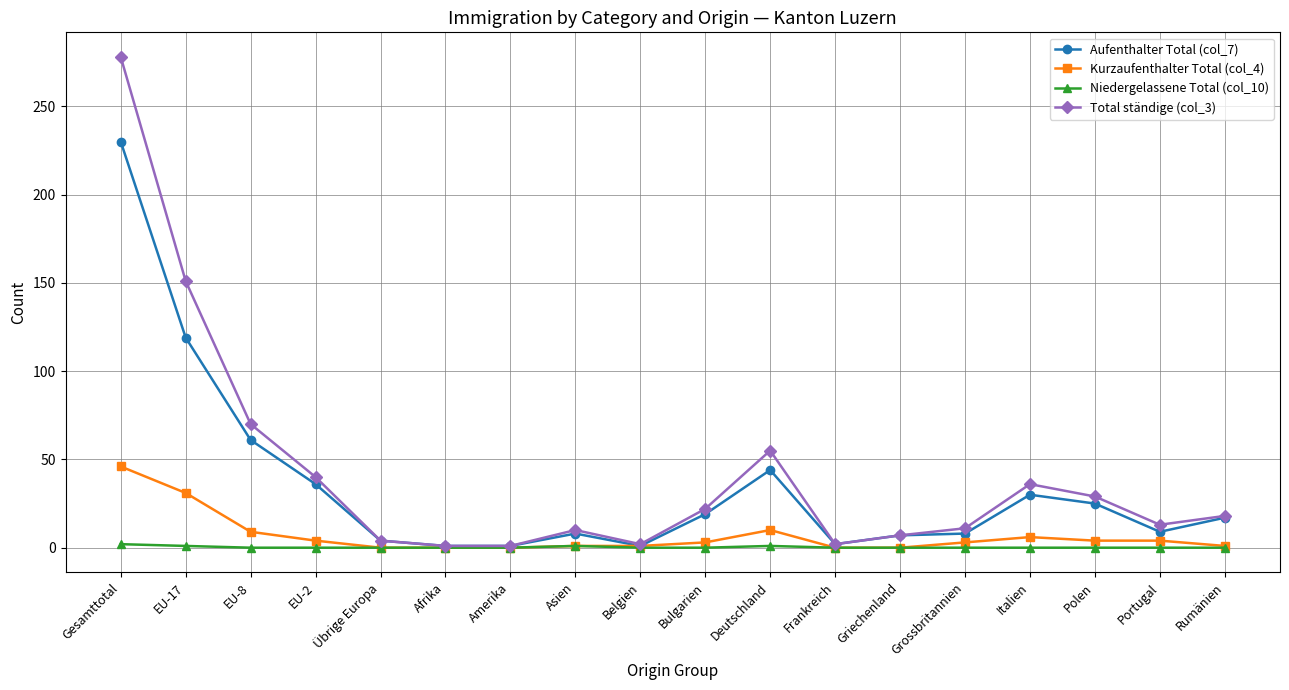

What is the label of the 5th point from the left?

Übrige Europa